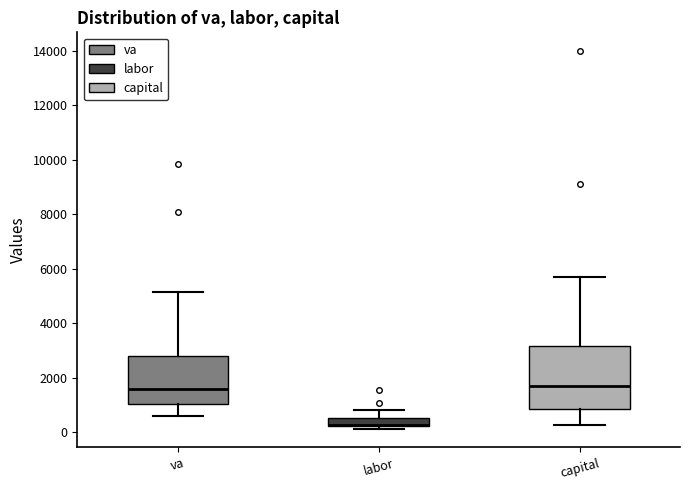

Comparing the boxes themselves (not the whiskers), which one is the tallest?

capital